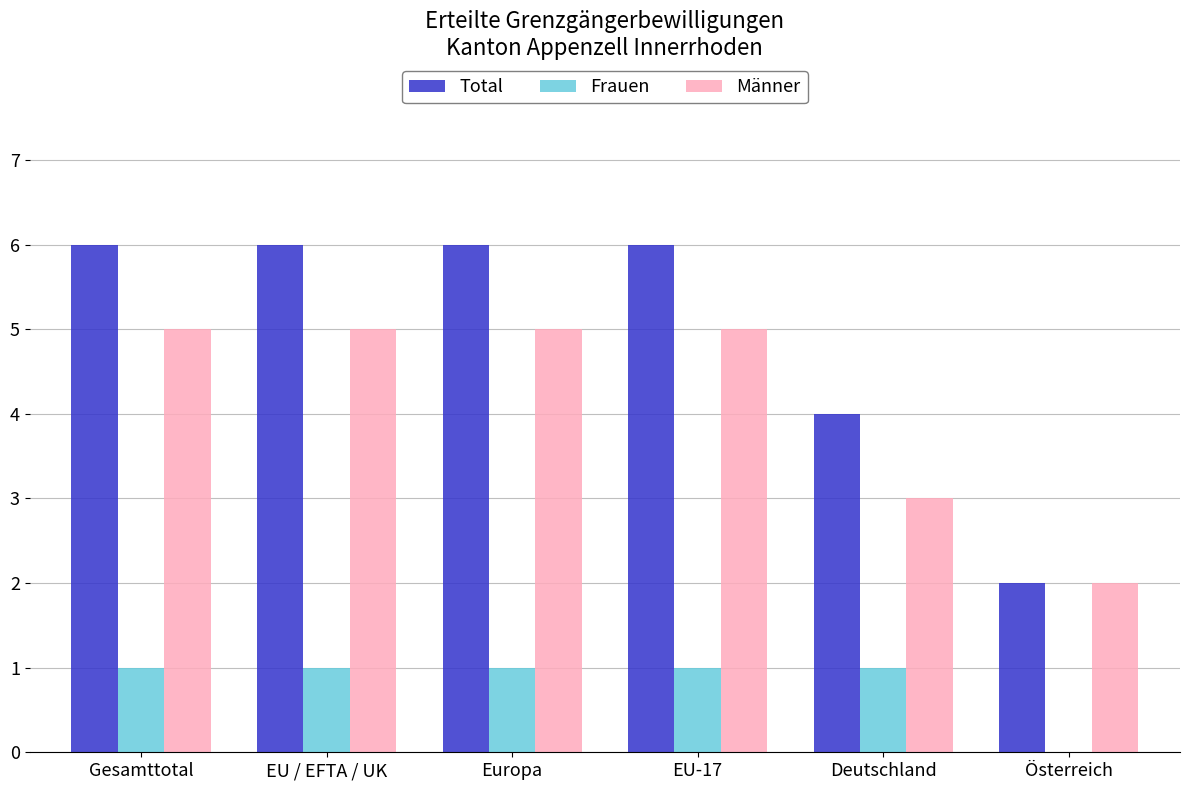

What is the greatest value displayed?

6